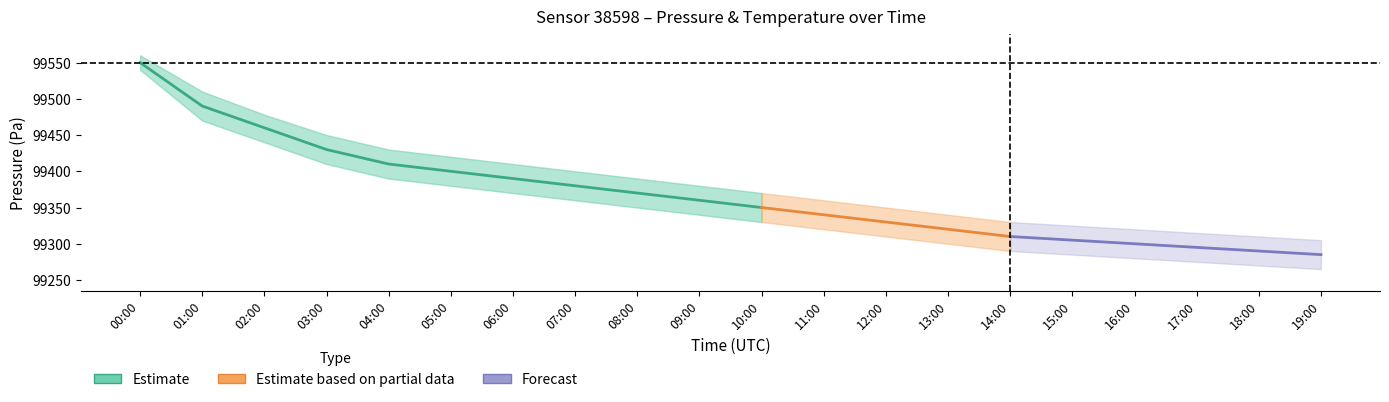

Is it true that temperature_upper equals 2.6 at 15:00?

False